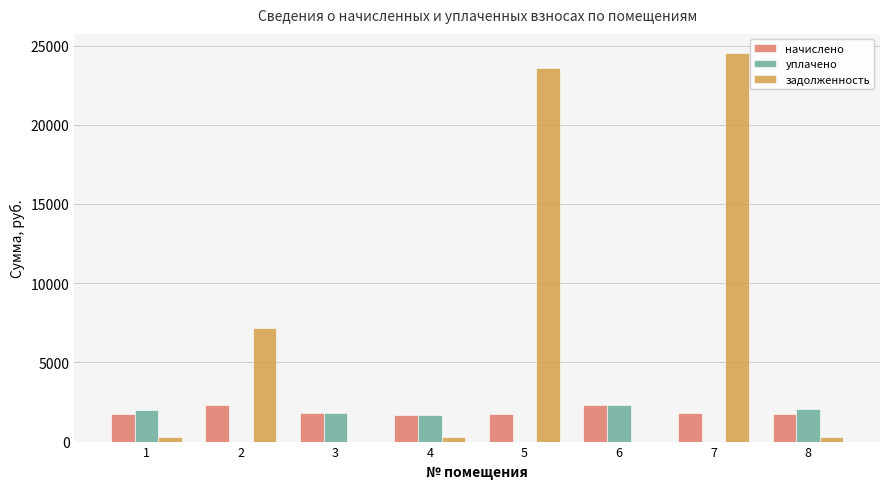

How many values in the начислено series exceed 1786?

4